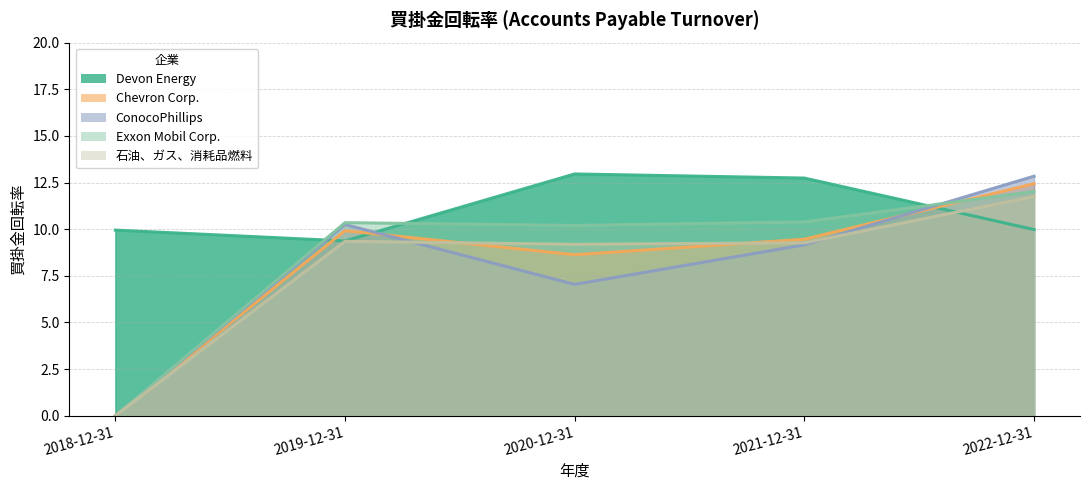

What are all the series names shown in the legend?

Devon Energy, Chevron Corp., ConocoPhillips, Exxon Mobil Corp., 石油、ガス、消耗品燃料